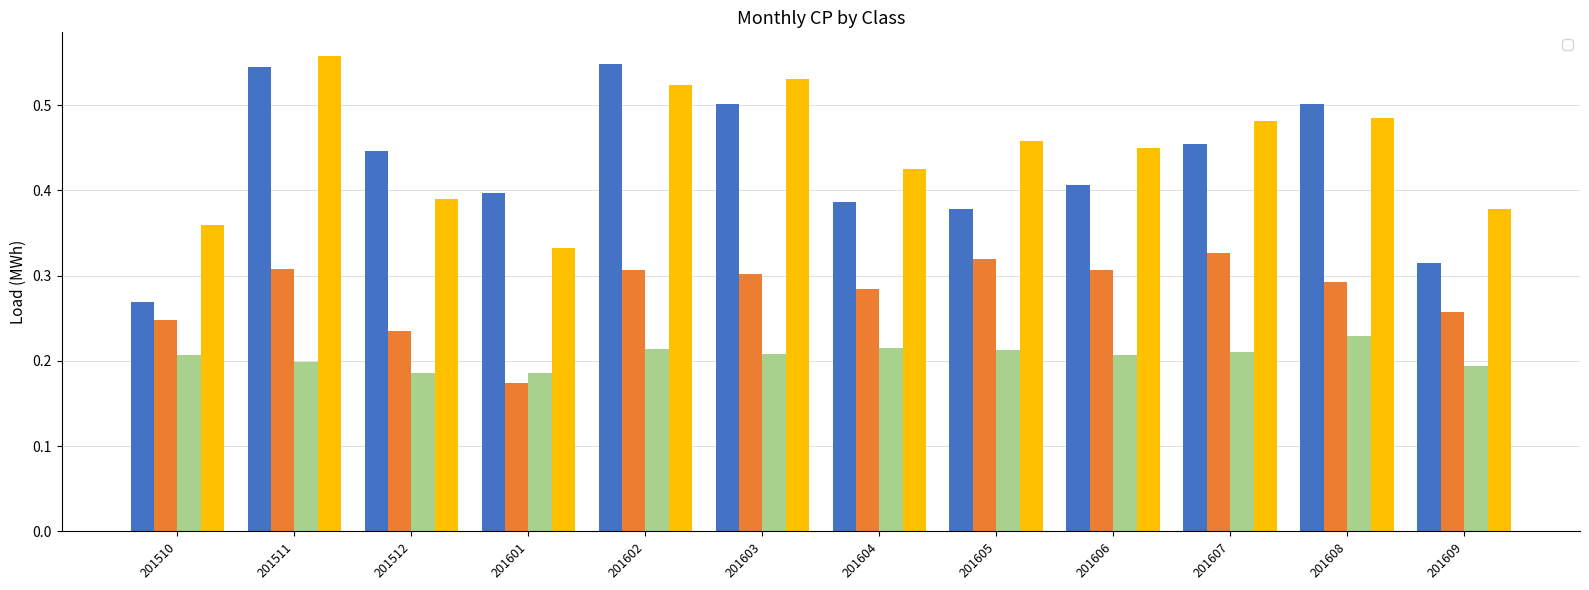

Reading left to right, transcribe all the data shown in this chart.

_24: 201510=0.3	201511=0.5	201512=0.4	201601=0.4	201602=0.5	201603=0.5	201604=0.4	201605=0.4	201606=0.4	201607=0.5	201608=0.5	201609=0.3
_26: 201510=0.2	201511=0.3	201512=0.2	201601=0.2	201602=0.3	201603=0.3	201604=0.3	201605=0.3	201606=0.3	201607=0.3	201608=0.3	201609=0.3
_449HV: 201510=0.2	201511=0.2	201512=0.2	201601=0.2	201602=0.2	201603=0.2	201604=0.2	201605=0.2	201606=0.2	201607=0.2	201608=0.2	201609=0.2
_25: 201510=0.4	201511=0.6	201512=0.4	201601=0.3	201602=0.5	201603=0.5	201604=0.4	201605=0.5	201606=0.4	201607=0.5	201608=0.5	201609=0.4